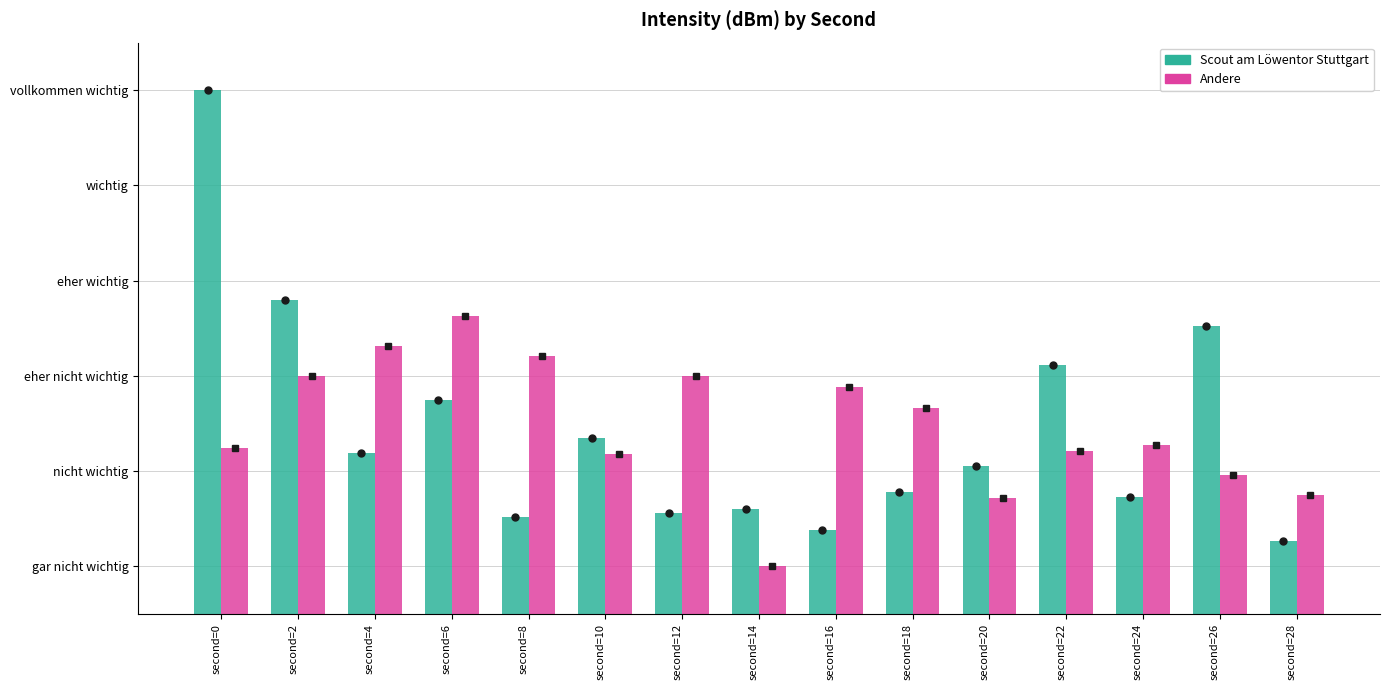

Are the bars grouped side by side (vs. stacked)?

Yes